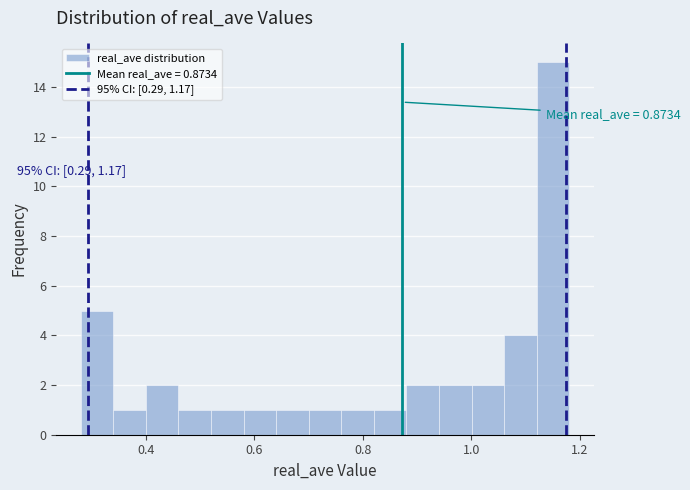

Read against the x-axis, roughly where is the centre of the tallest bar?

1.16